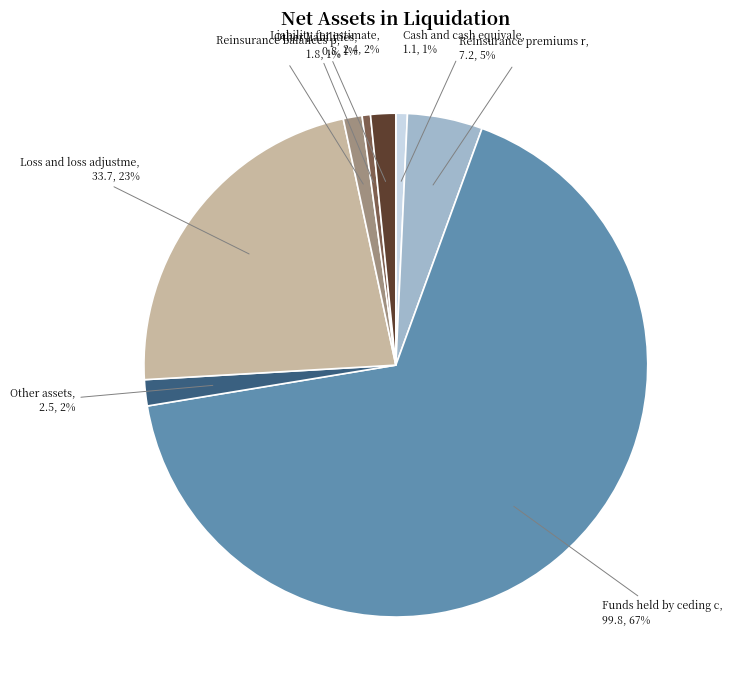

To the nearest percent, what is the average slice percentage?

12%